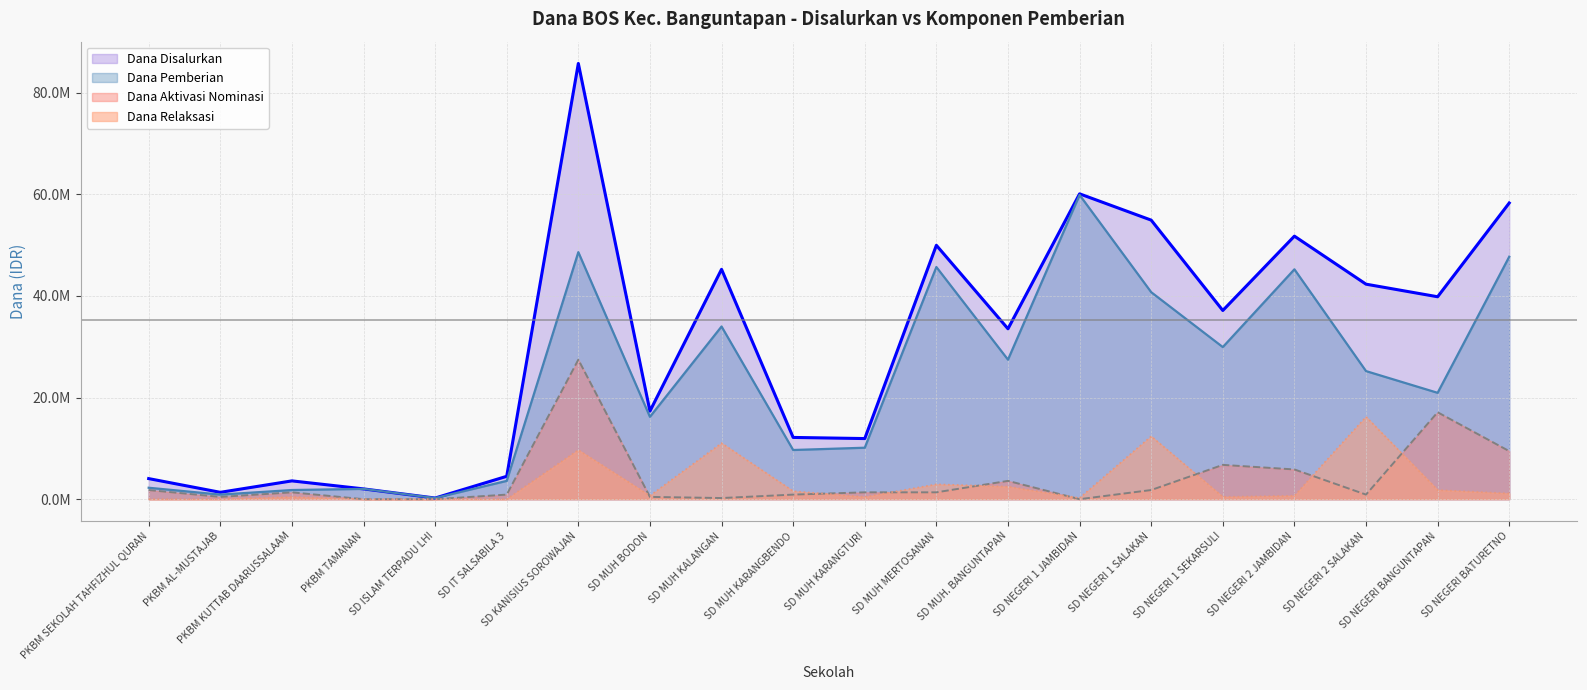

What is the value of the Dana Aktivasi Nominasi point at the 16th from the left?

6750000